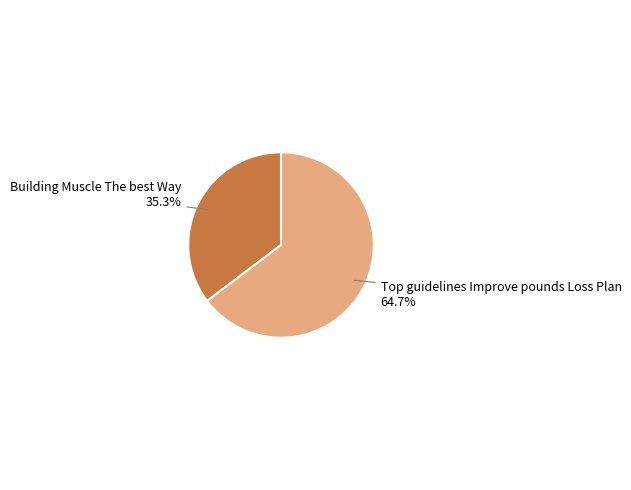

Is it true that Building Muscle The best Way is 23% of the pie?

False